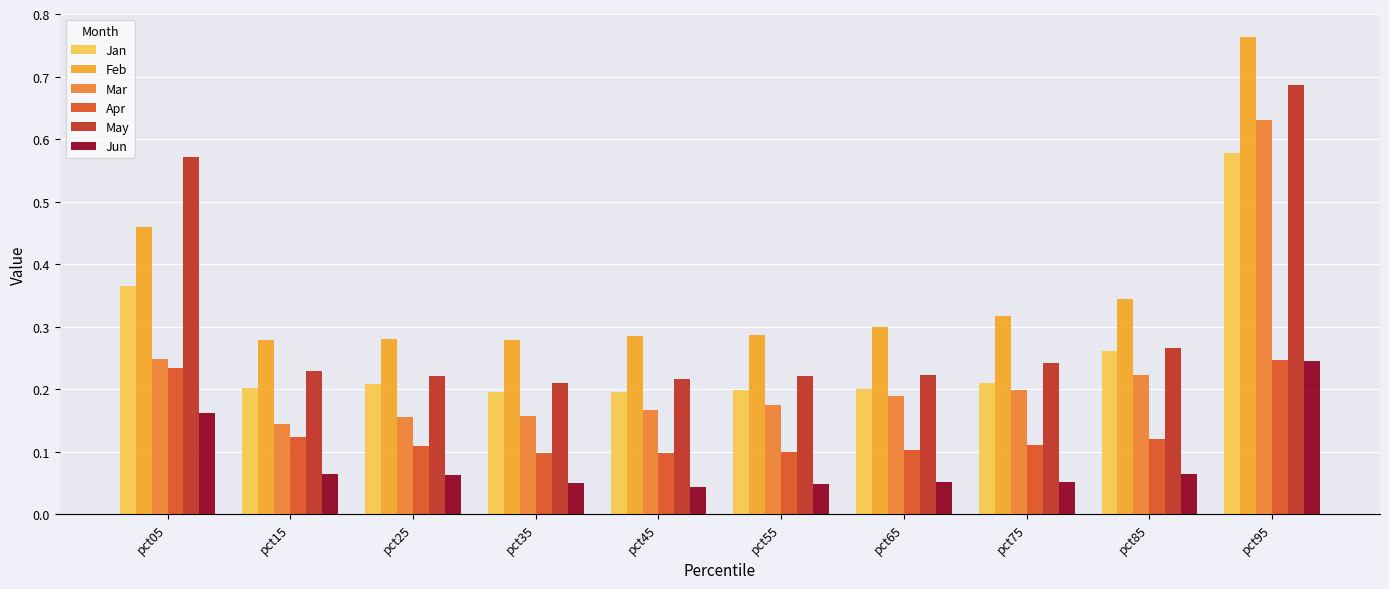

At how many categories does at least one series exceed 0?

10